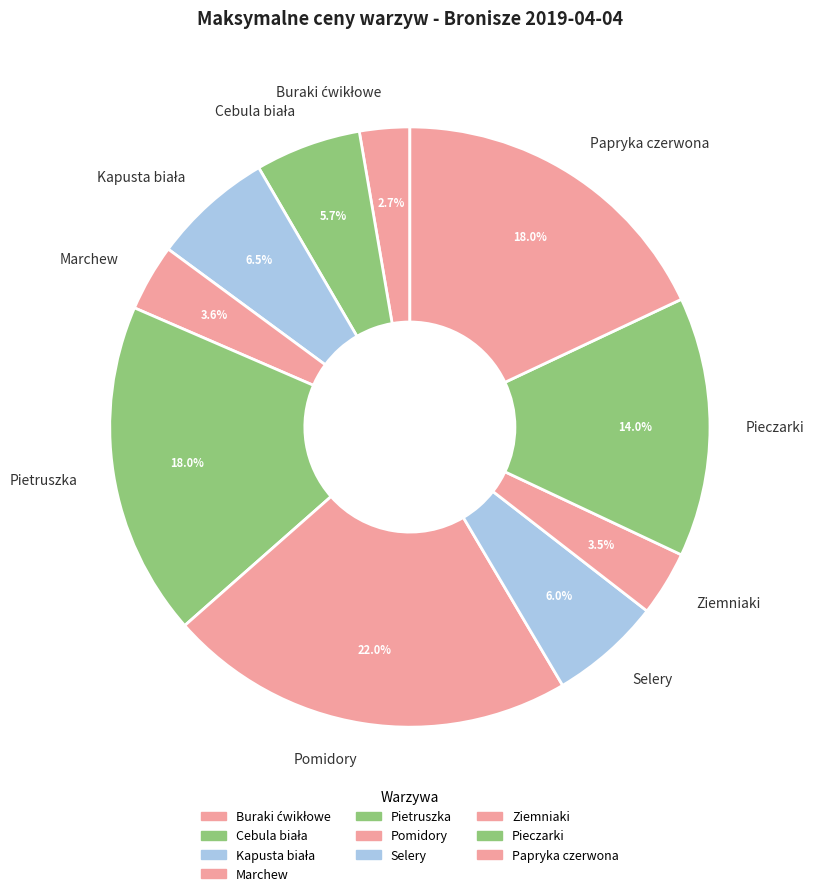

What portion of the pie excludes Pieczarki?

86.0%